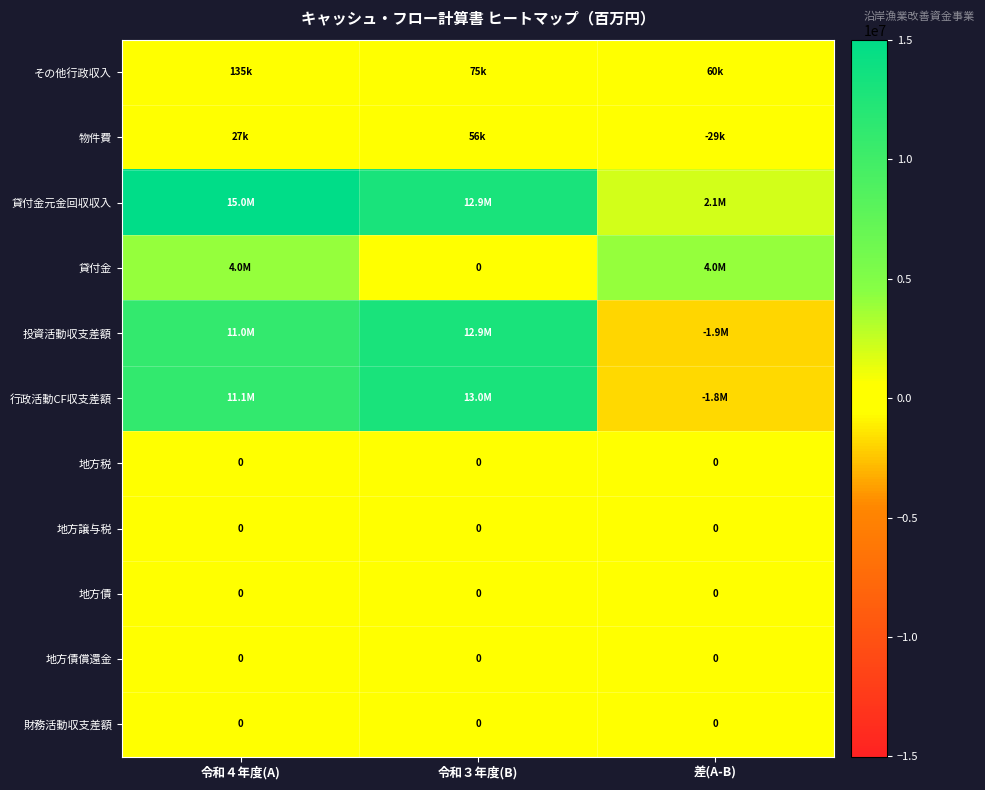

The value of 地方税 at 差(A-B) is 0. True or false?

True